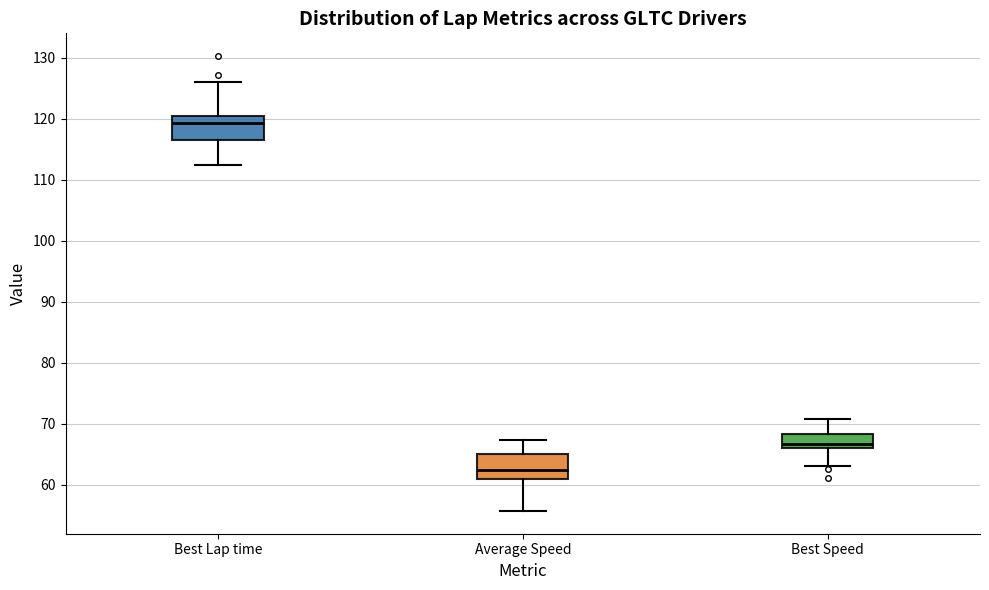

Reading left to right, read every box against the y-axis: the position of its median line, the range the box covers, and the ends of its whiskers. The values are not printed on the chart, so give them approximately, as read against the axis.

Best Lap time: median 119, box 117 to 120, whiskers 112 to 126
Average Speed: median 62, box 61 to 65, whiskers 56 to 67
Best Speed: median 67, box 66 to 68, whiskers 63 to 71